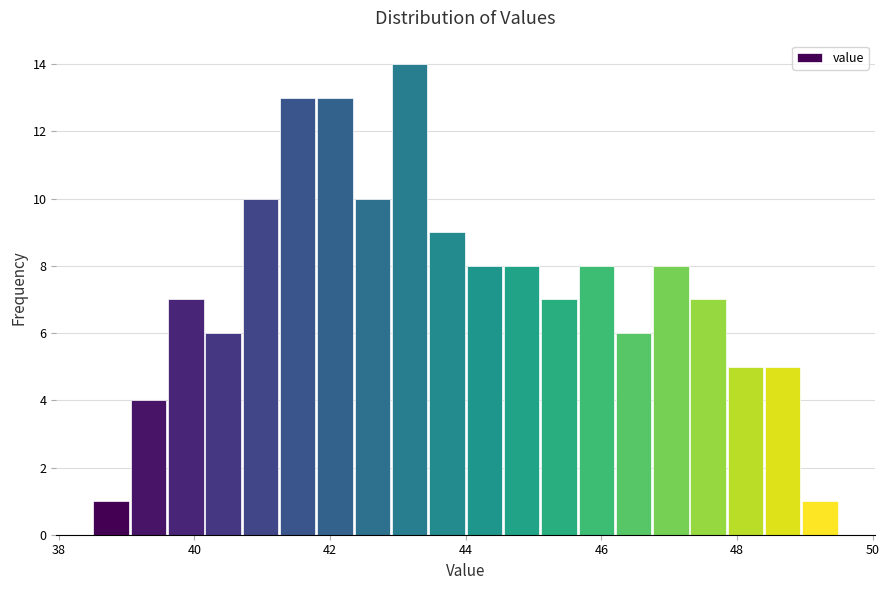

Read against the x-axis, roughly where is the centre of the tallest bar?

43.2